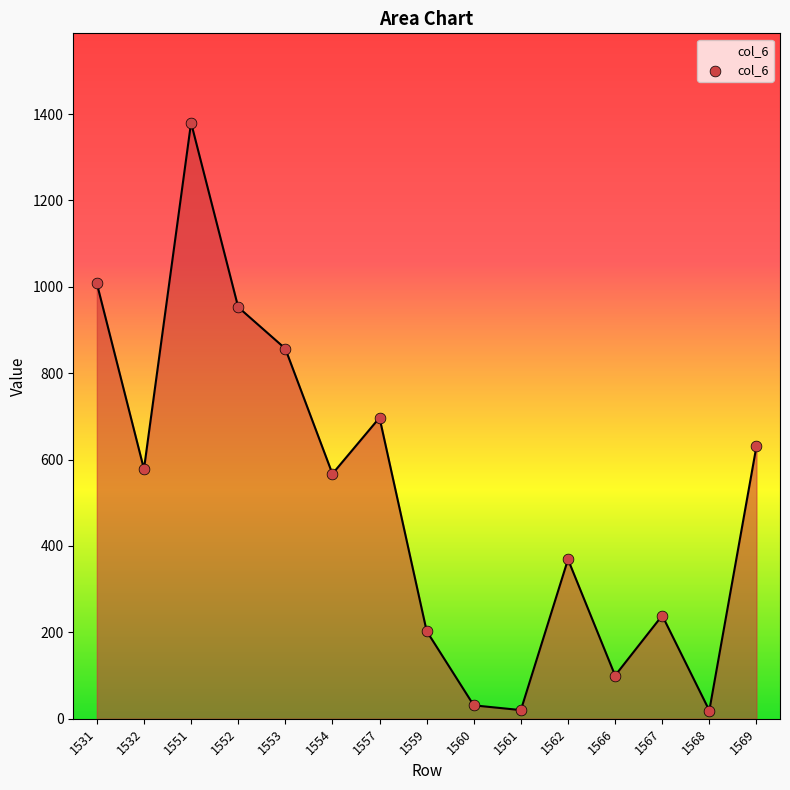

Approximately how many times larger is the value at 1552 compared to 1531?

0.9